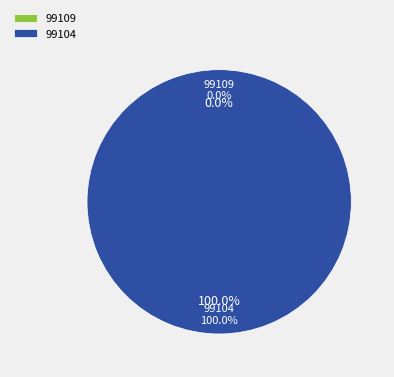

Is there any slice that represents more than half of the pie?

Yes